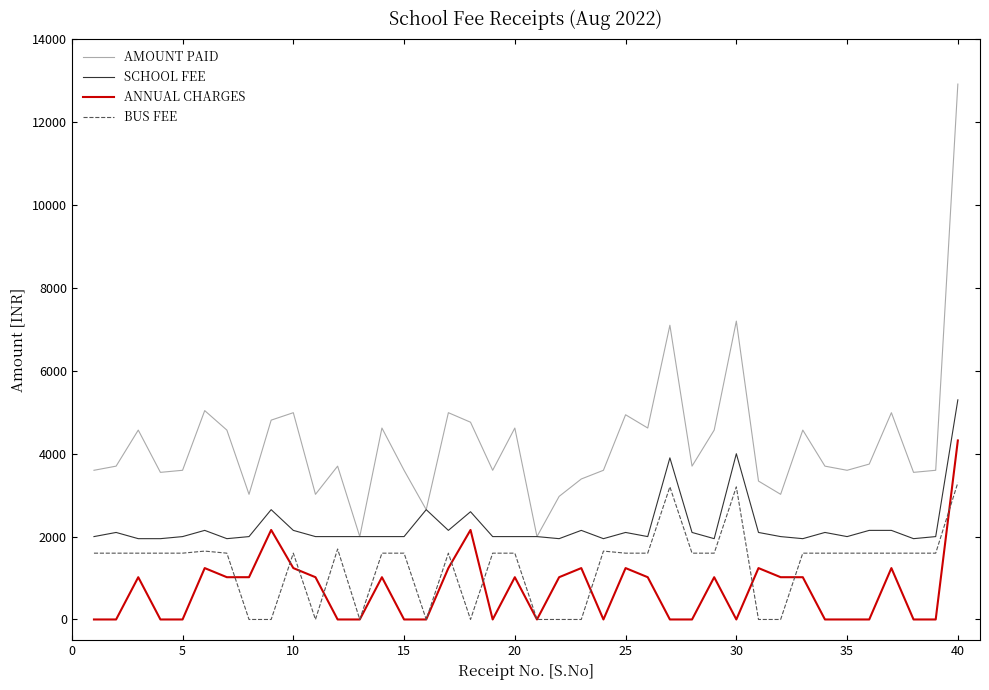

True or false: ANNUAL CHARGES and BUS FEE intersect in this chart.

True